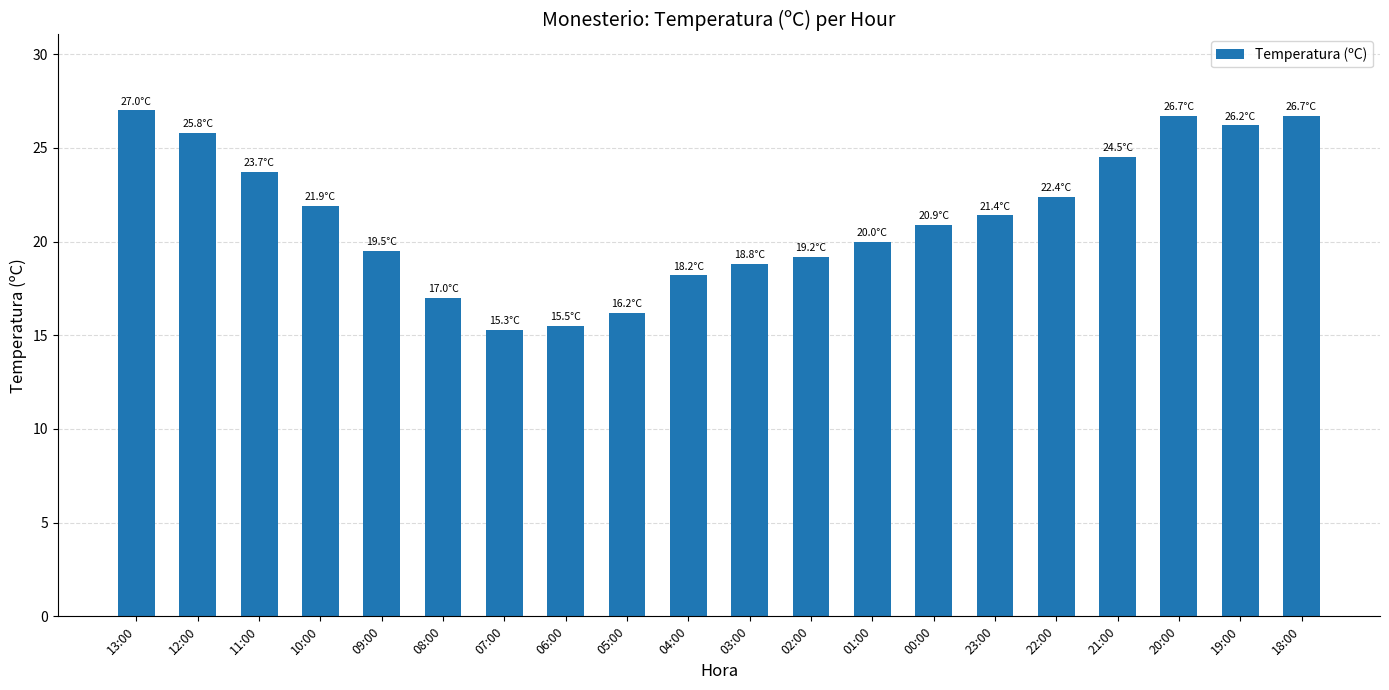

What is the average value?

21.3